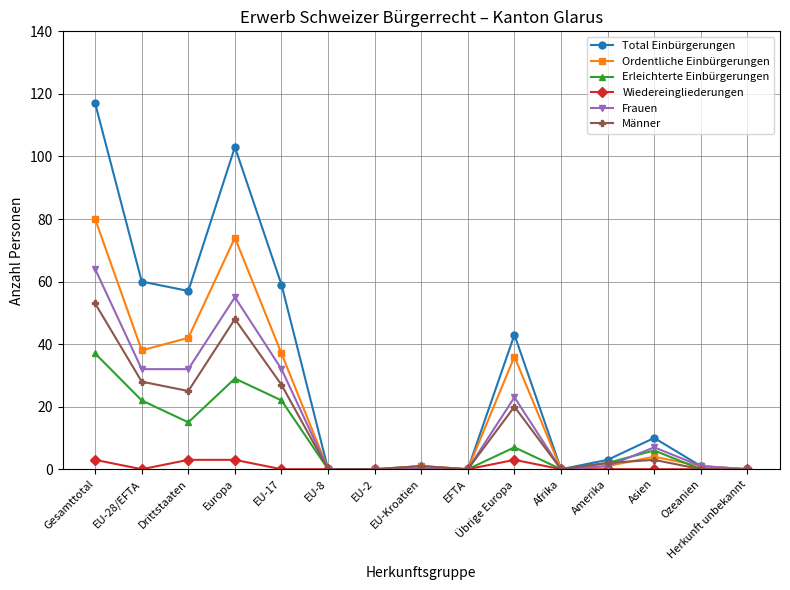

Reading left to right, extract all data points from this chart.

Total Einbürgerungen: Gesamttotal=117	EU-28/EFTA=60	Drittstaaten=57	Europa=103	EU-17=59	EU-8=0	EU-2=0	EU-Kroatien=1	EFTA=0	Übrige Europa=43	Afrika=0	Amerika=3	Asien=10	Ozeanien=1	Herkunft unbekannt=0
Ordentliche Einbürgerungen: Gesamttotal=80	EU-28/EFTA=38	Drittstaaten=42	Europa=74	EU-17=37	EU-8=0	EU-2=0	EU-Kroatien=1	EFTA=0	Übrige Europa=36	Afrika=0	Amerika=1	Asien=4	Ozeanien=1	Herkunft unbekannt=0
Erleichterte Einbürgerungen: Gesamttotal=37	EU-28/EFTA=22	Drittstaaten=15	Europa=29	EU-17=22	EU-8=0	EU-2=0	EU-Kroatien=0	EFTA=0	Übrige Europa=7	Afrika=0	Amerika=2	Asien=6	Ozeanien=0	Herkunft unbekannt=0
Wiedereingliederungen: Gesamttotal=3	EU-28/EFTA=0	Drittstaaten=3	Europa=3	EU-17=0	EU-8=0	EU-2=0	EU-Kroatien=0	EFTA=0	Übrige Europa=3	Afrika=0	Amerika=0	Asien=0	Ozeanien=0	Herkunft unbekannt=0
Frauen: Gesamttotal=64	EU-28/EFTA=32	Drittstaaten=32	Europa=55	EU-17=32	EU-8=0	EU-2=0	EU-Kroatien=0	EFTA=0	Übrige Europa=23	Afrika=0	Amerika=1	Asien=7	Ozeanien=1	Herkunft unbekannt=0
Männer: Gesamttotal=53	EU-28/EFTA=28	Drittstaaten=25	Europa=48	EU-17=27	EU-8=0	EU-2=0	EU-Kroatien=1	EFTA=0	Übrige Europa=20	Afrika=0	Amerika=2	Asien=3	Ozeanien=0	Herkunft unbekannt=0